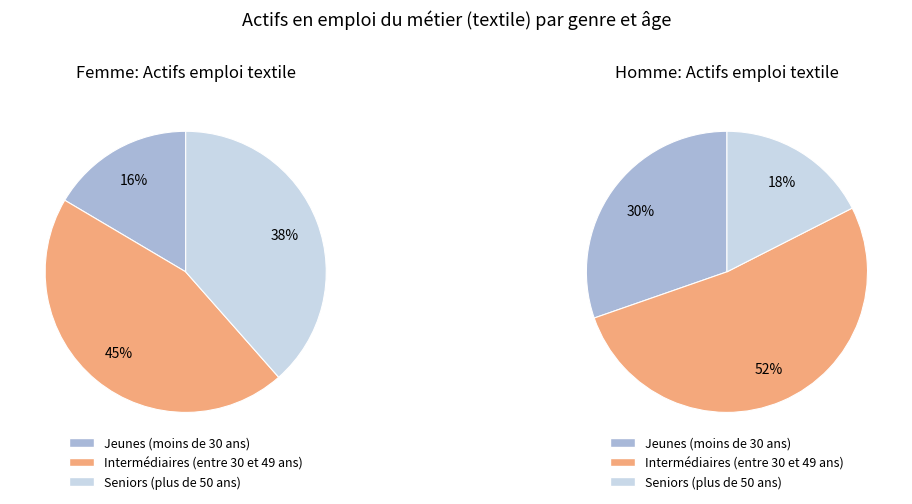

Count the number of slices in the pie.

3